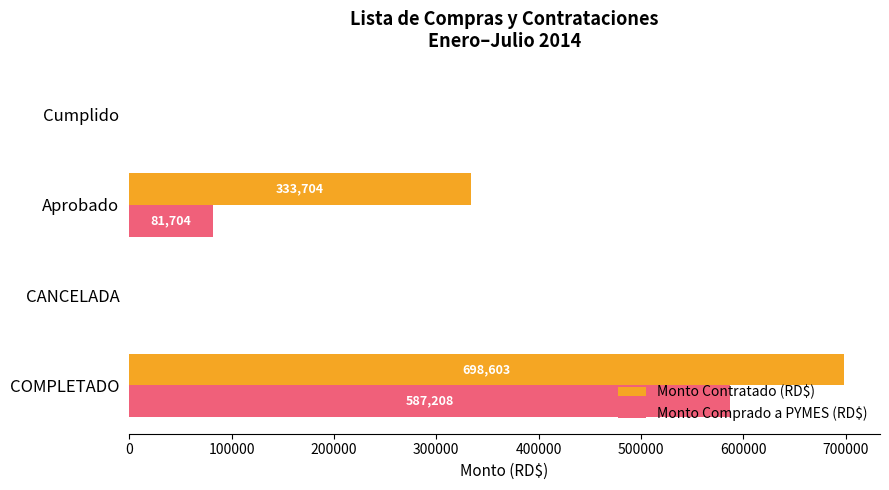

At which label is Monto Contratado (RD$) closest to 349301?

Aprobado